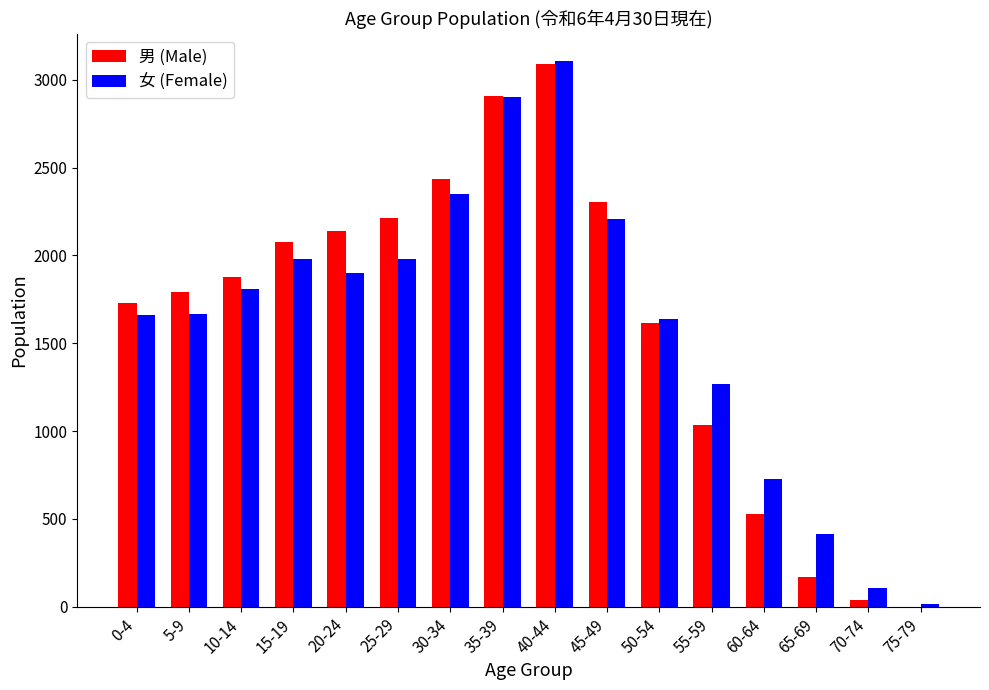

What is the sum of all 女 (Female) values?

25733